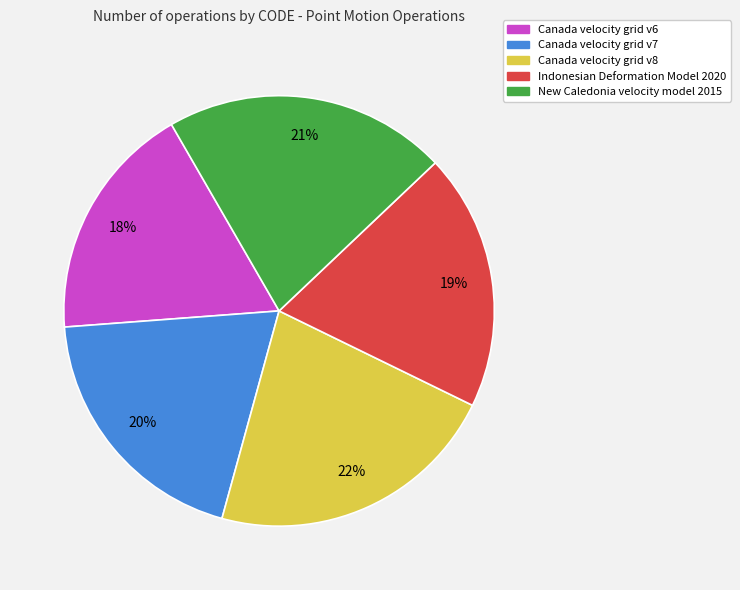

What is the largest slice in the pie chart?

Canada velocity grid v8